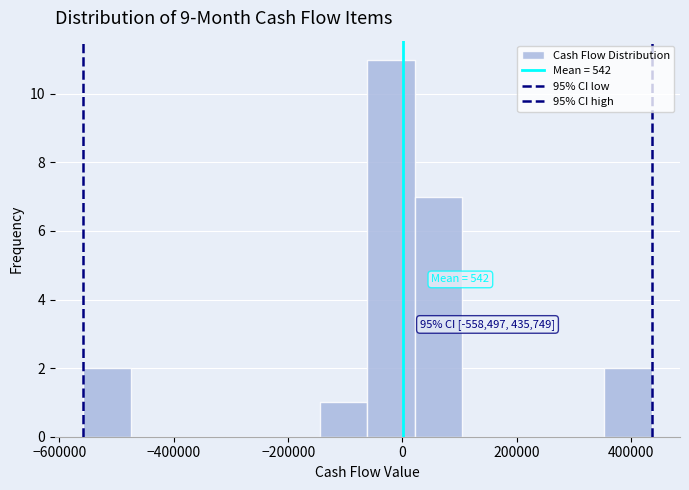

Over which range of the x-axis is the bar tallest?

-60000 to 20000